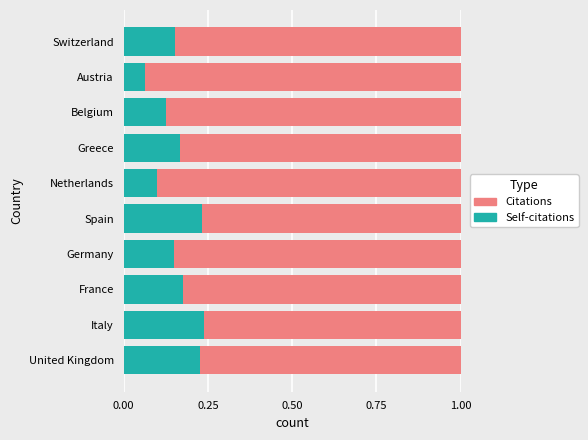

Which category has the lowest value in the Self-citations series?

Austria